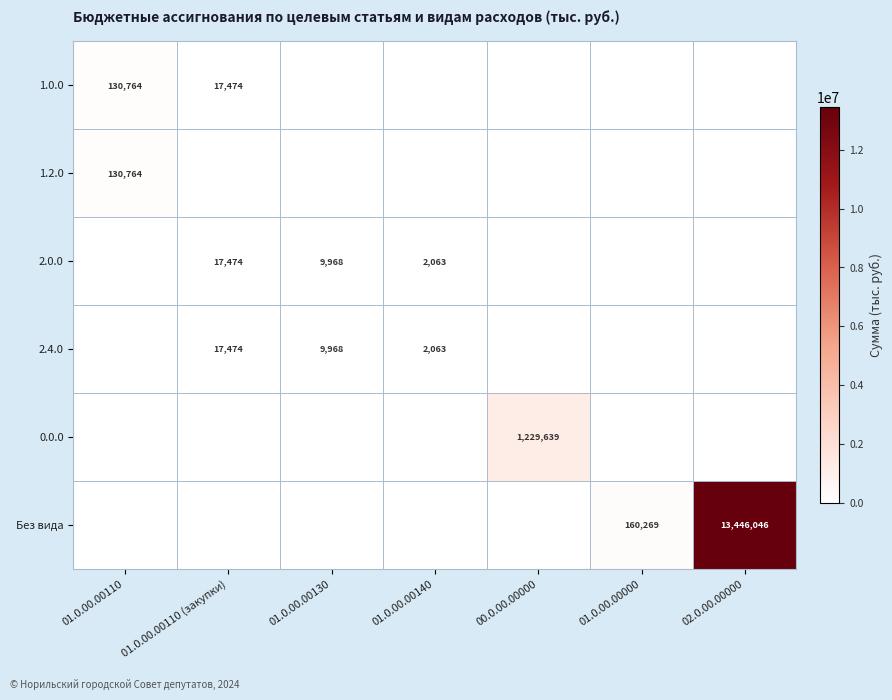

What is the difference between the highest and lowest values at 01.0.00.00130?

9968.3